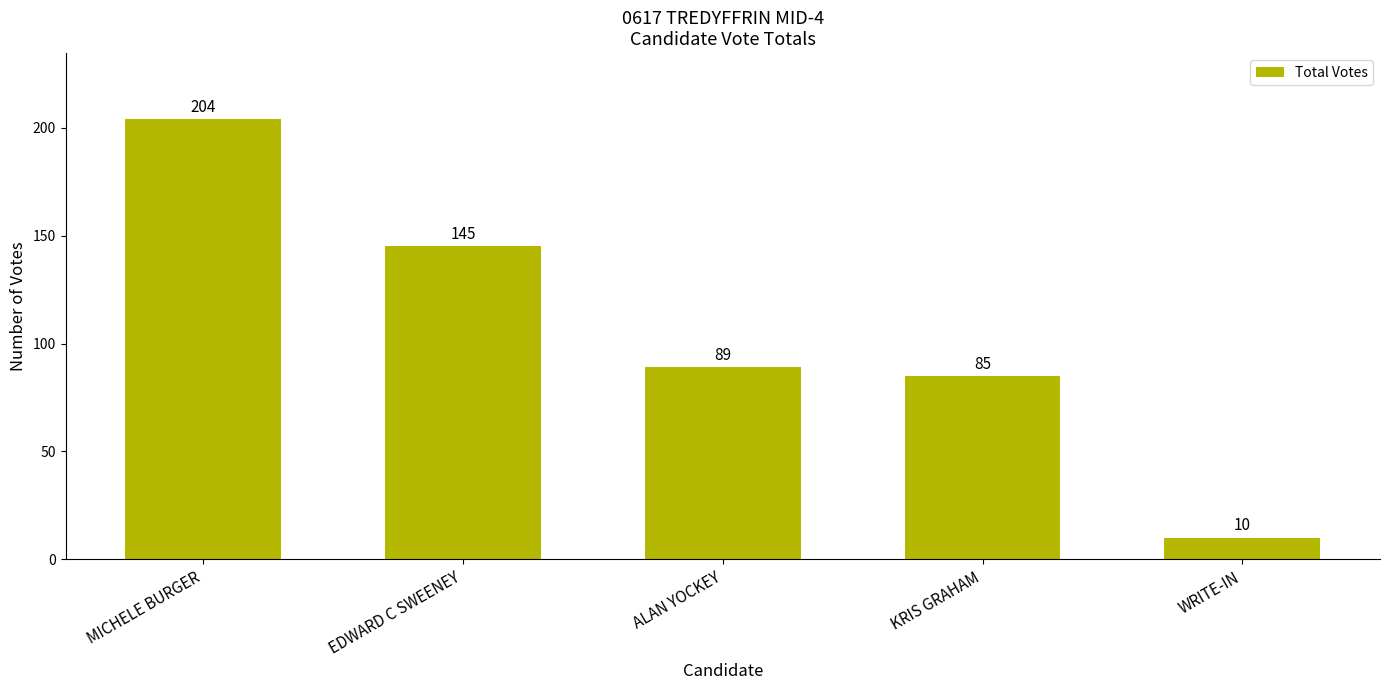

List the labels in order of value, smallest first.

WRITE-IN, KRIS GRAHAM, ALAN YOCKEY, EDWARD C SWEENEY, MICHELE BURGER